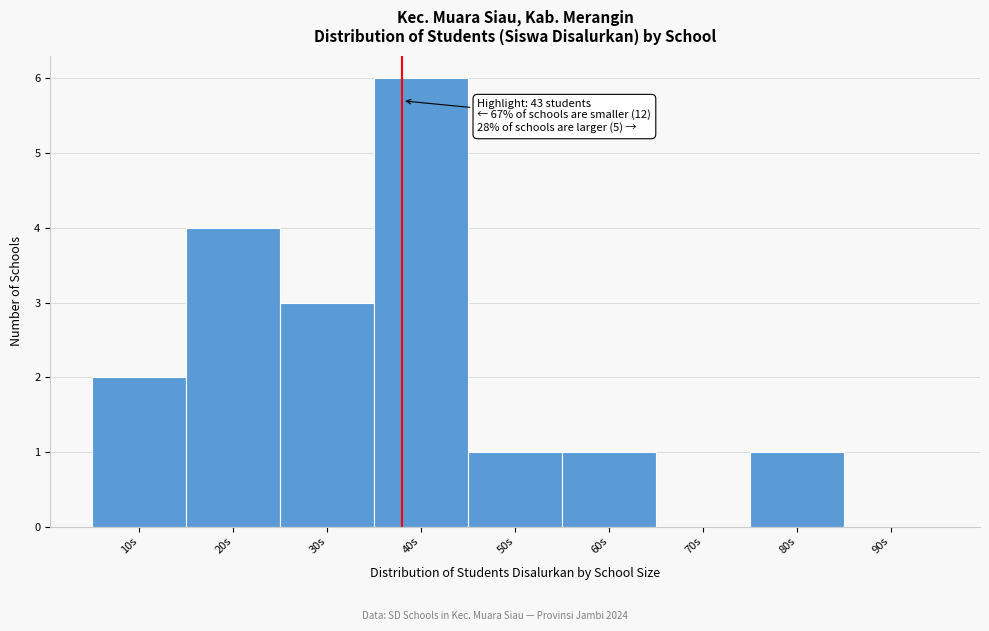

Reading left to right, transcribe all the data shown in this chart.

10s=2	20s=4	30s=3	40s=6	50s=1	60s=1	70s=0	80s=1	90s=0